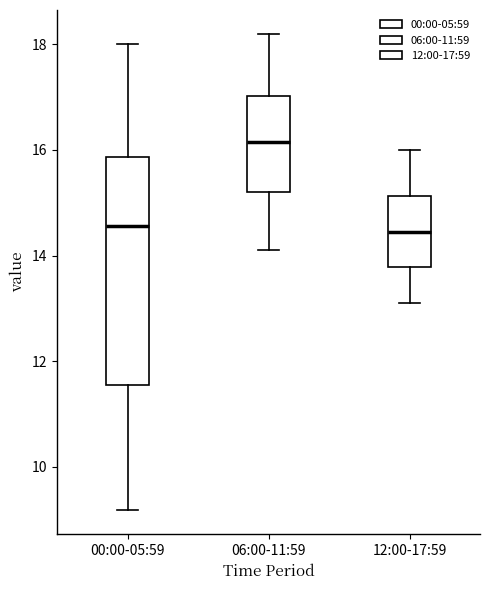

Which box is the tallest, from its lower edge to its upper edge?

00:00-05:59